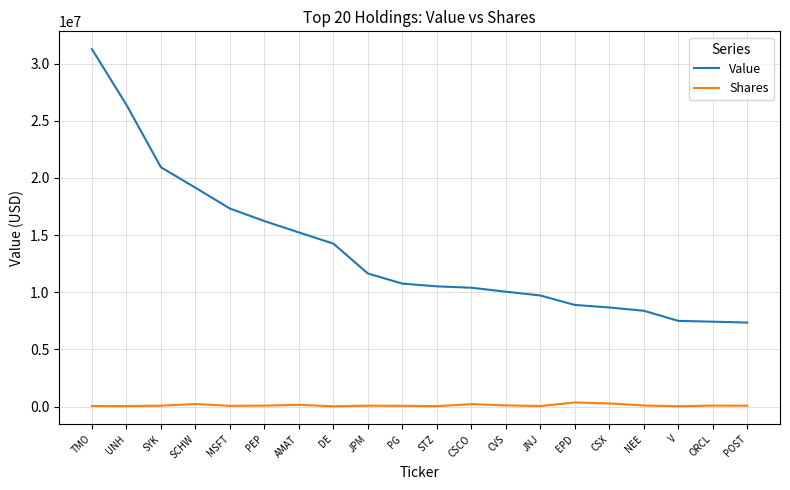

True or false: Value and Shares intersect in this chart.

False